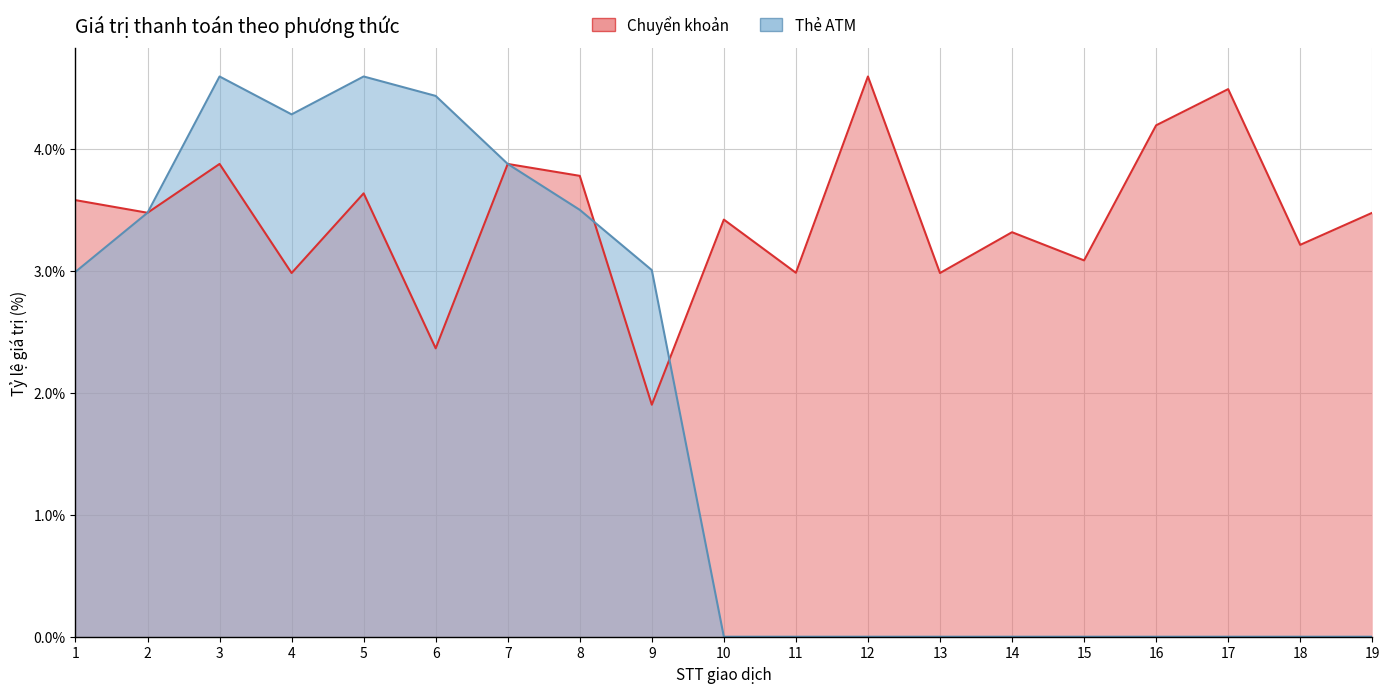

What are all the series names shown in the legend?

Chuyển khoản, Thẻ ATM